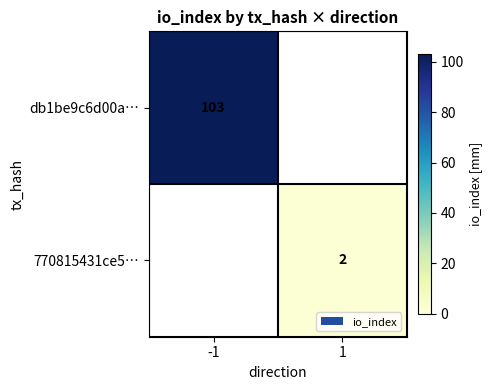

The value of db1be9c6d00a… at -1 is 141. True or false?

False